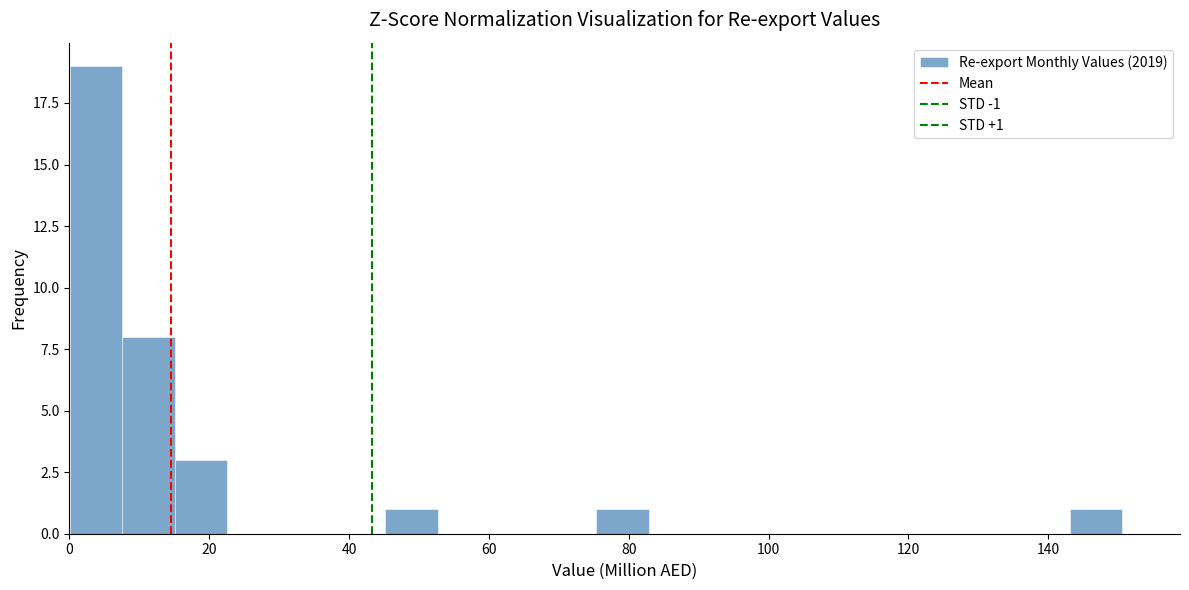

Read against the x-axis, roughly where is the centre of the tallest bar?

4